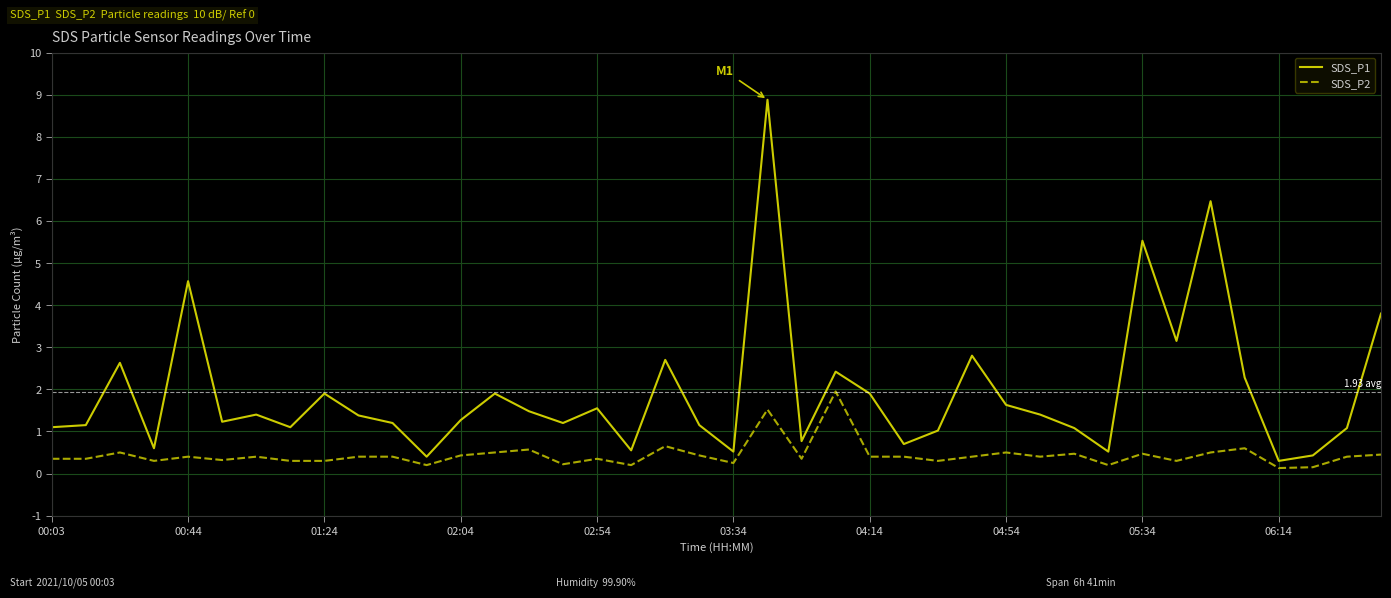

Which series has the largest total across all categories?

SDS_P1